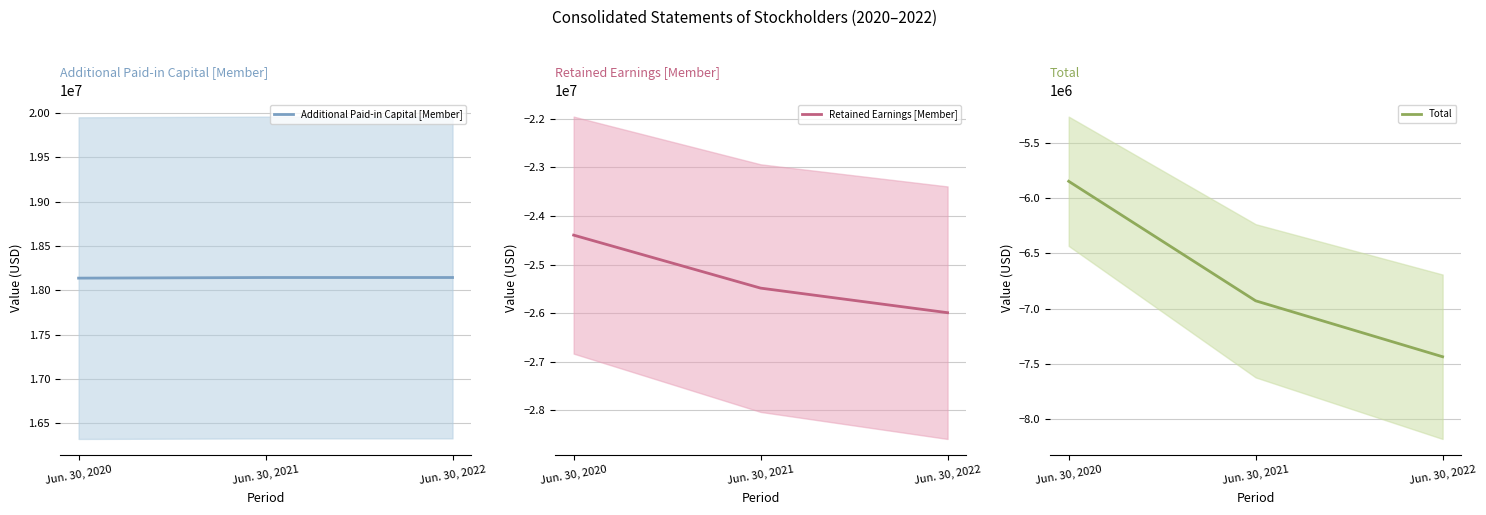

Reading left to right, extract all data points from this chart.

Additional Paid-in Capital [Member]: Jun. 30, 2020=18136000	Jun. 30, 2021=18143000	Jun. 30, 2022=18143000
Retained Earnings [Member]: Jun. 30, 2020=-24395000	Jun. 30, 2021=-25486000	Jun. 30, 2022=-25992000
Total: Jun. 30, 2020=-5849000	Jun. 30, 2021=-6930000	Jun. 30, 2022=-7436000